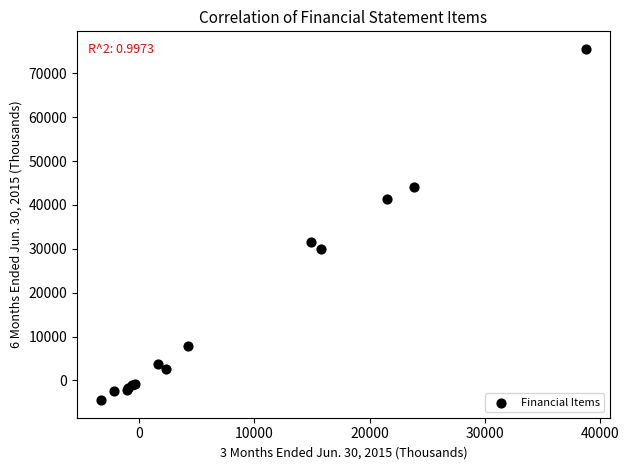

What Y value in the scatter plot is closest to 35535?

31459